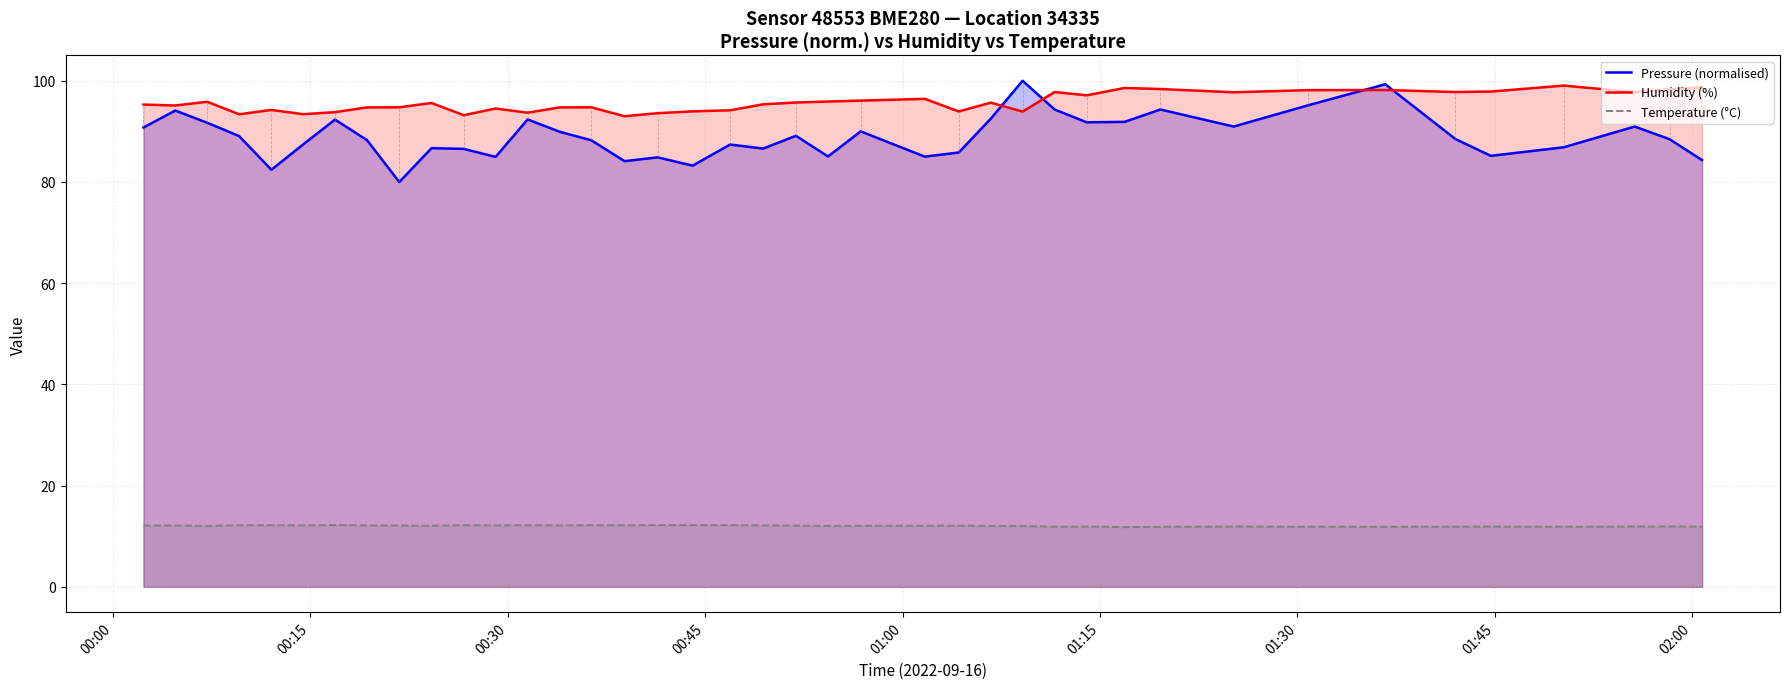

Which series has the largest total across all categories?

Humidity (%)